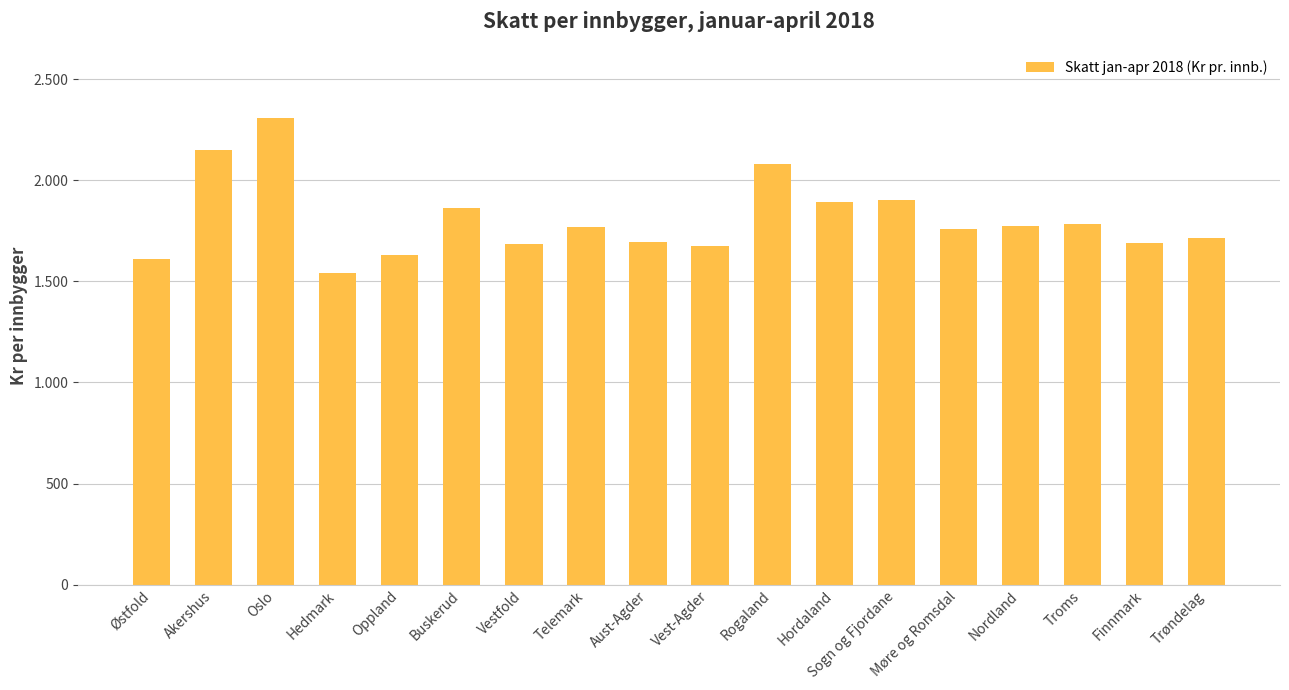

Is it true that the value at Buskerud is 376.1?

False